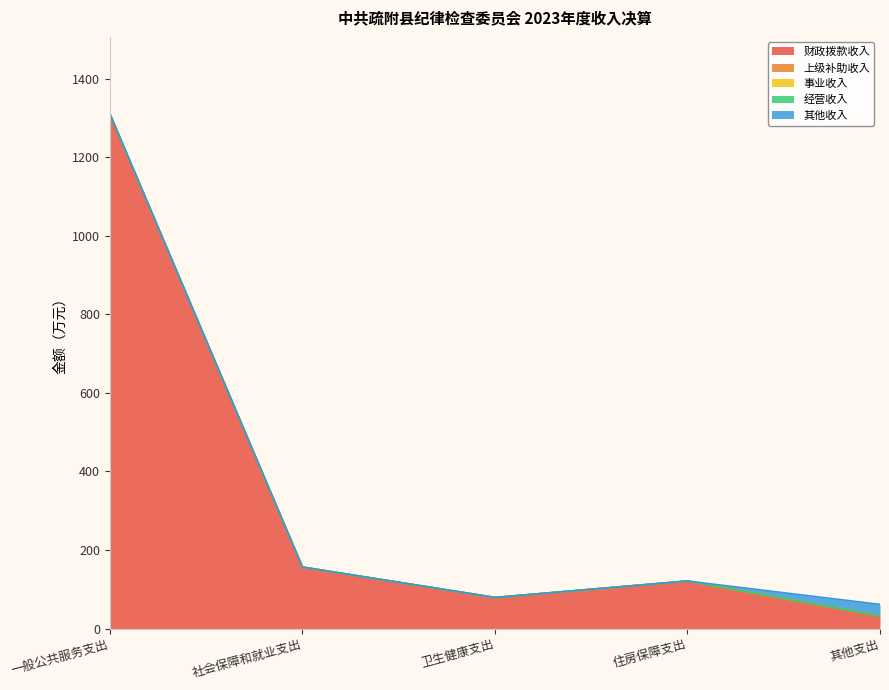

What are all the series names shown in the legend?

财政拨款收入, 上级补助收入, 事业收入, 经营收入, 其他收入